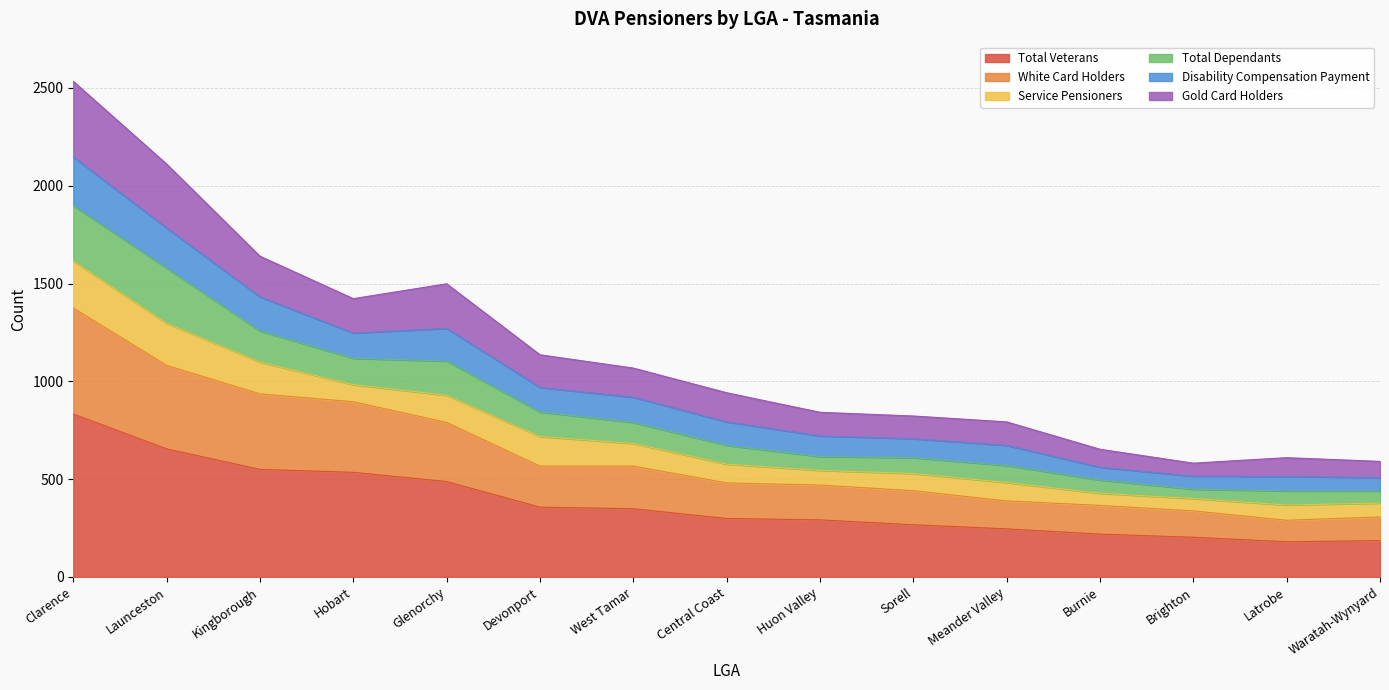

What is the lowest value of the Total Veterans series?

180